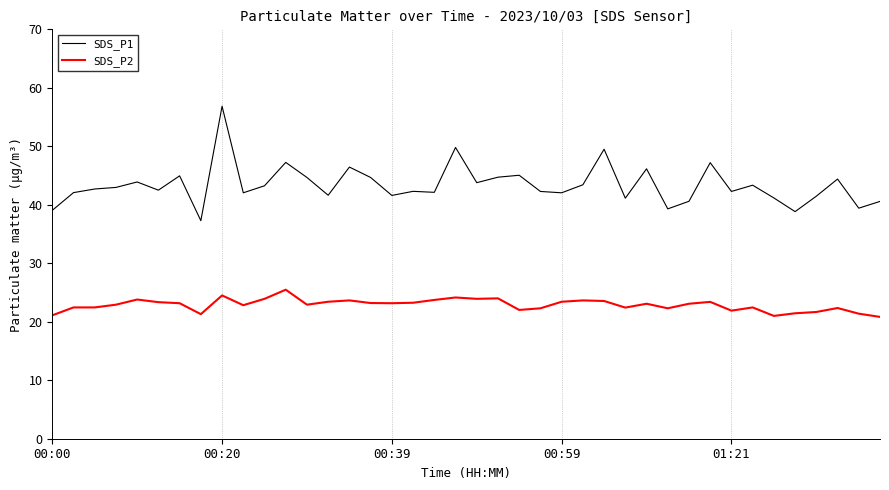

List the series in order of their overall mean, lowest first.

SDS_P2, SDS_P1